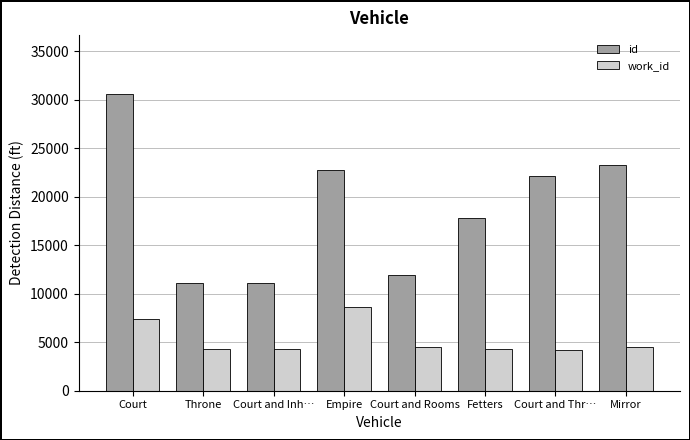

What is the difference between the work_id values at Mirror and Court?

2827